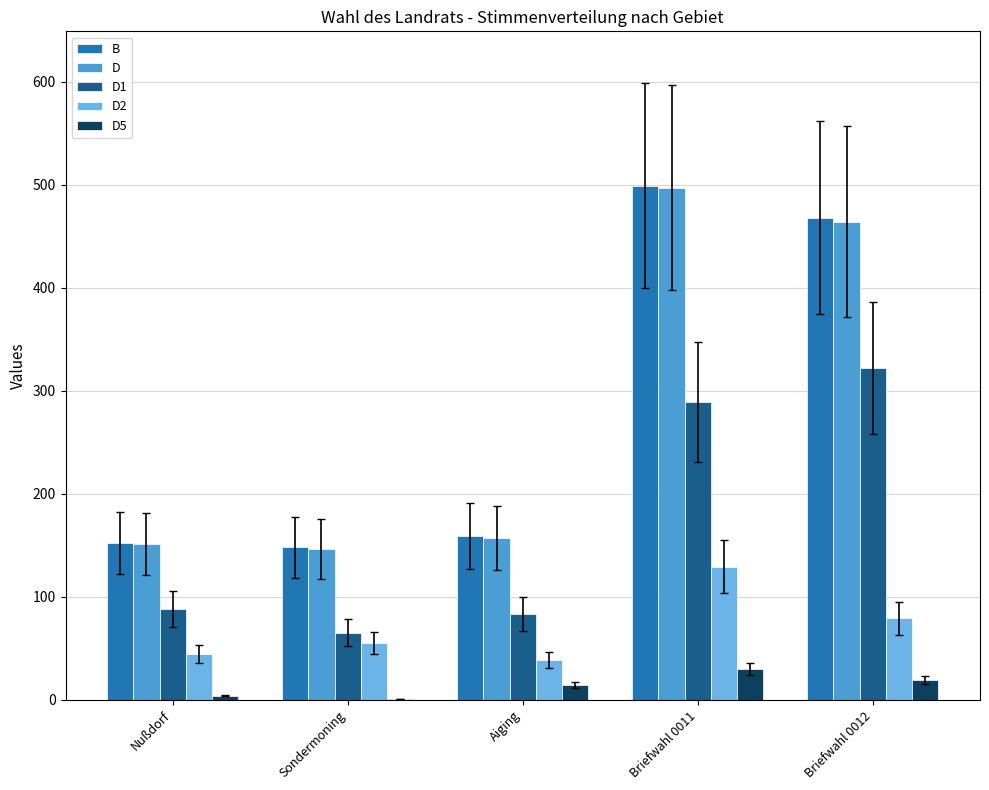

Which category has the highest value in the B series?

Briefwahl 0011